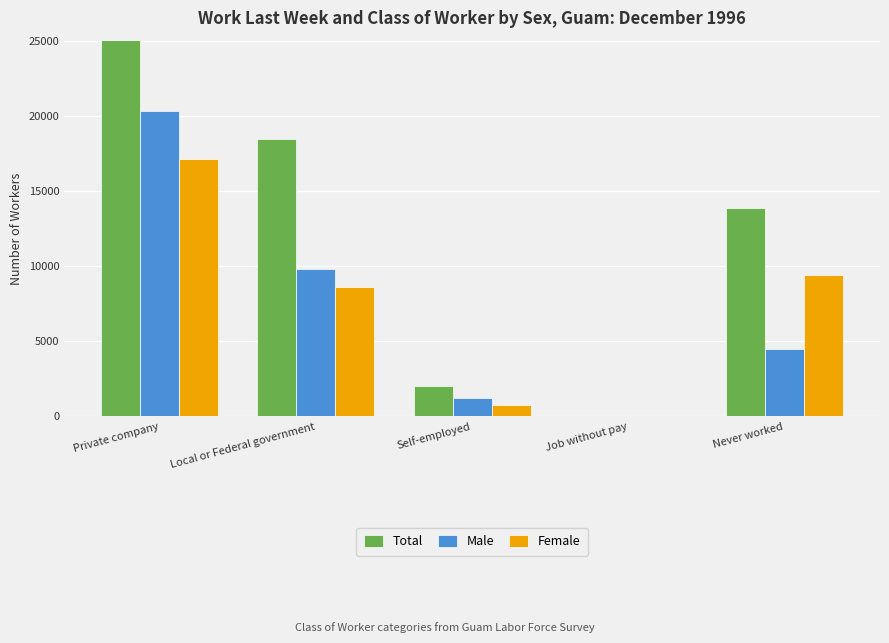

How many groups of bars are there?

5